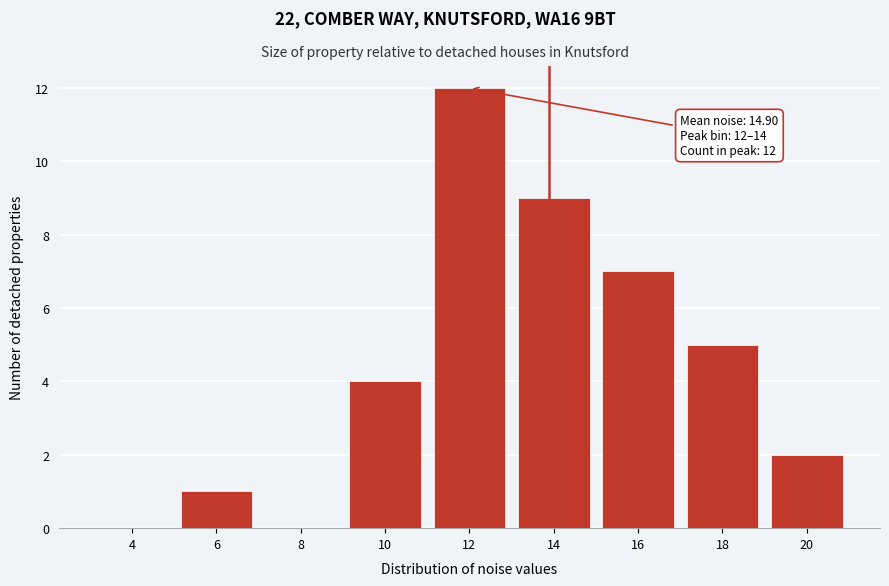

Reading left to right, extract all data points from this chart.

4=0	6=1	8=0	10=4	12=12	14=9	16=7	18=5	20=2